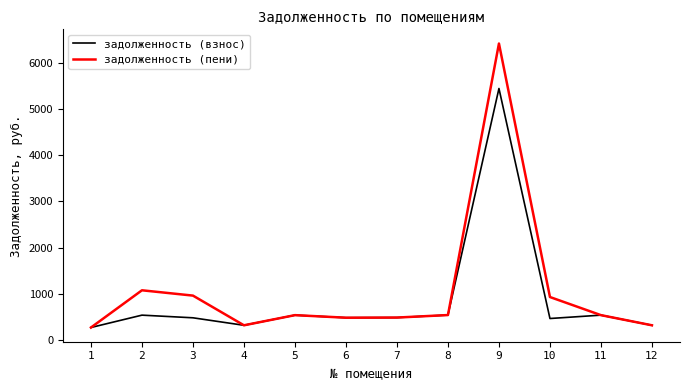

What is the total value across all series at 4?

636.1